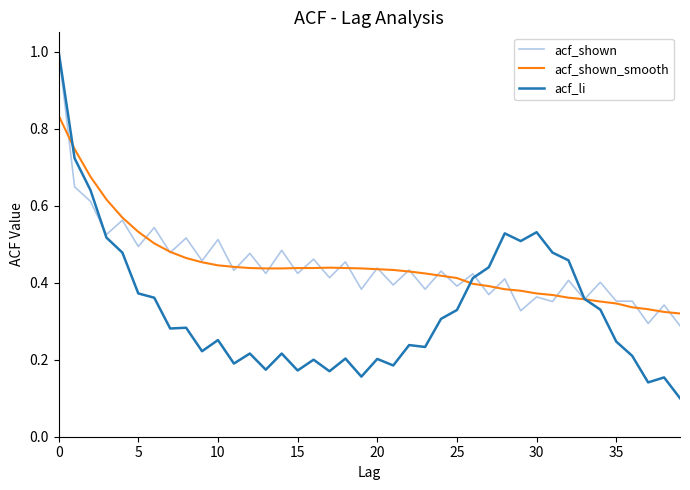

How many acf_li values are between 0 and 1?

40